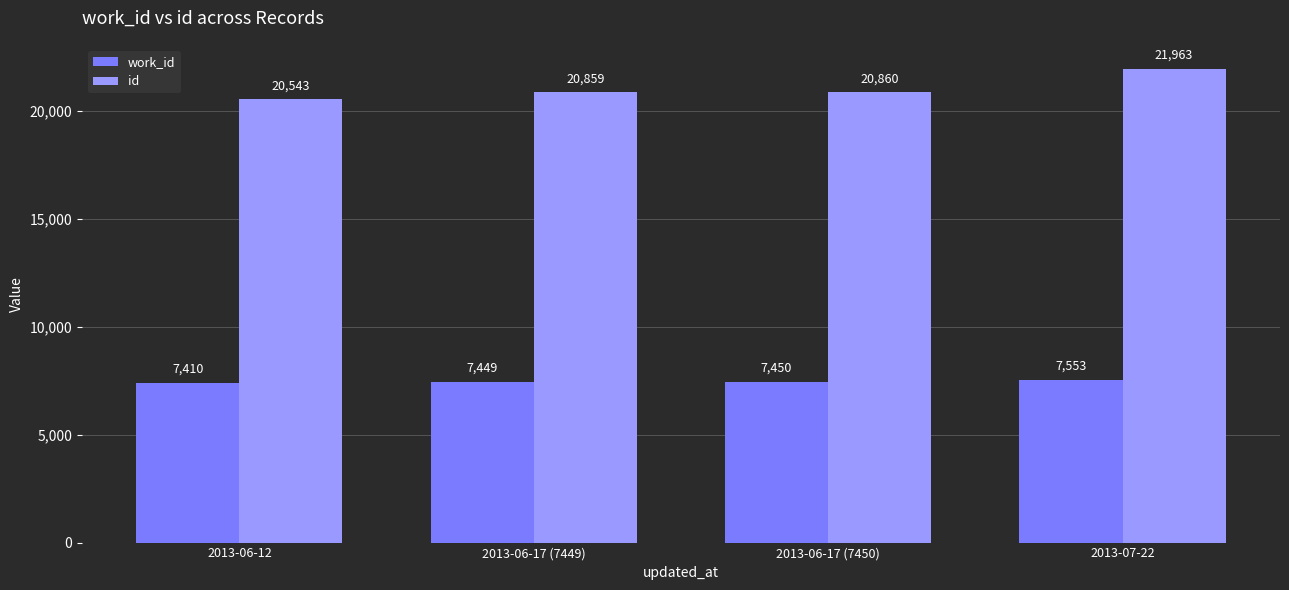

The work_id series shows 7553 at 2013-07-22. True or false?

True